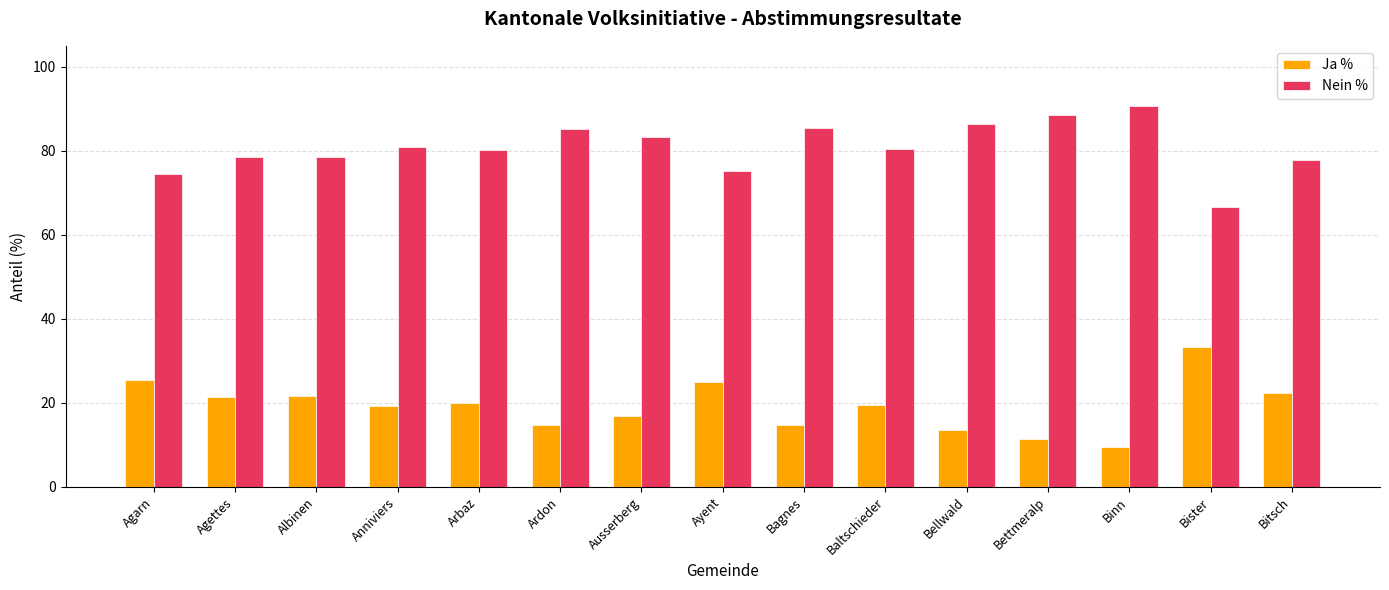

What is the total value across all series at Baltschieder?

100.0